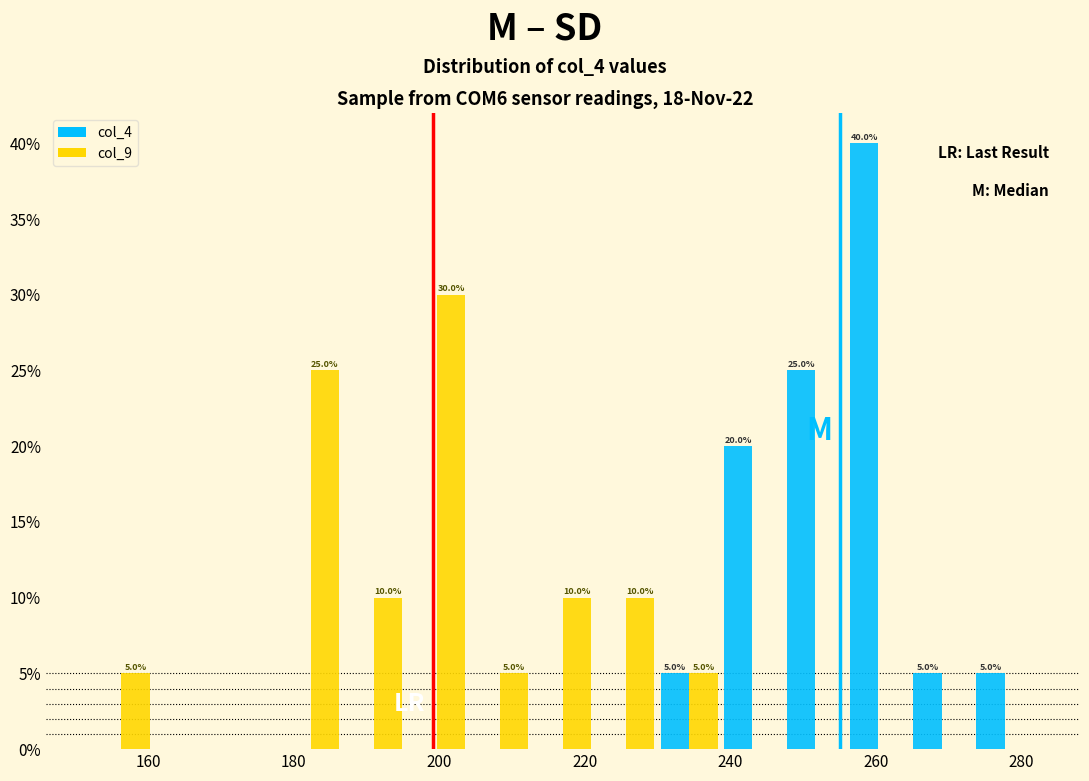

In the col_4 series, which range on the x-axis has the tallest bar?

256 to 264